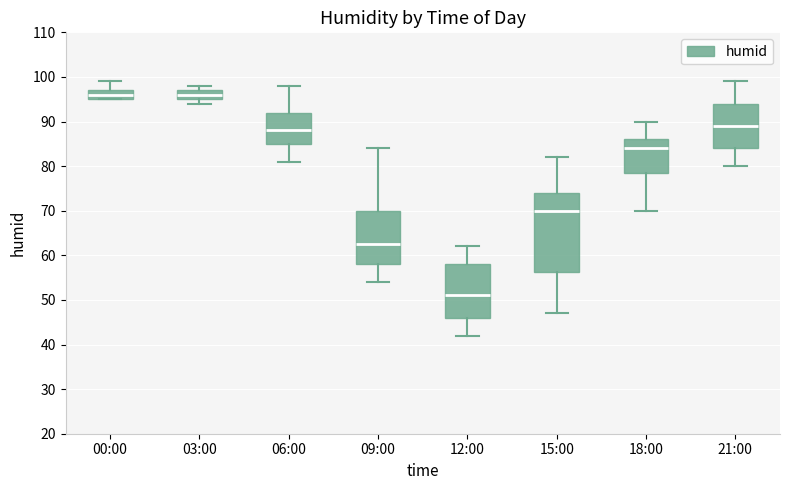

Reading left to right, transcribe this box plot: for each box, give where its median line is, the range the box spans, and where its two whiskers end, as read against the y-axis. The values are not printed on the chart, so give them approximately, as read against the axis.

00:00: median 96, box 95 to 97, whiskers 95 to 99
03:00: median 96, box 95 to 97, whiskers 94 to 98
06:00: median 88, box 85 to 92, whiskers 81 to 98
09:00: median 63, box 58 to 70, whiskers 54 to 84
12:00: median 51, box 46 to 58, whiskers 42 to 62
15:00: median 70, box 56 to 74, whiskers 47 to 82
18:00: median 84, box 79 to 86, whiskers 70 to 90
21:00: median 89, box 84 to 94, whiskers 80 to 99